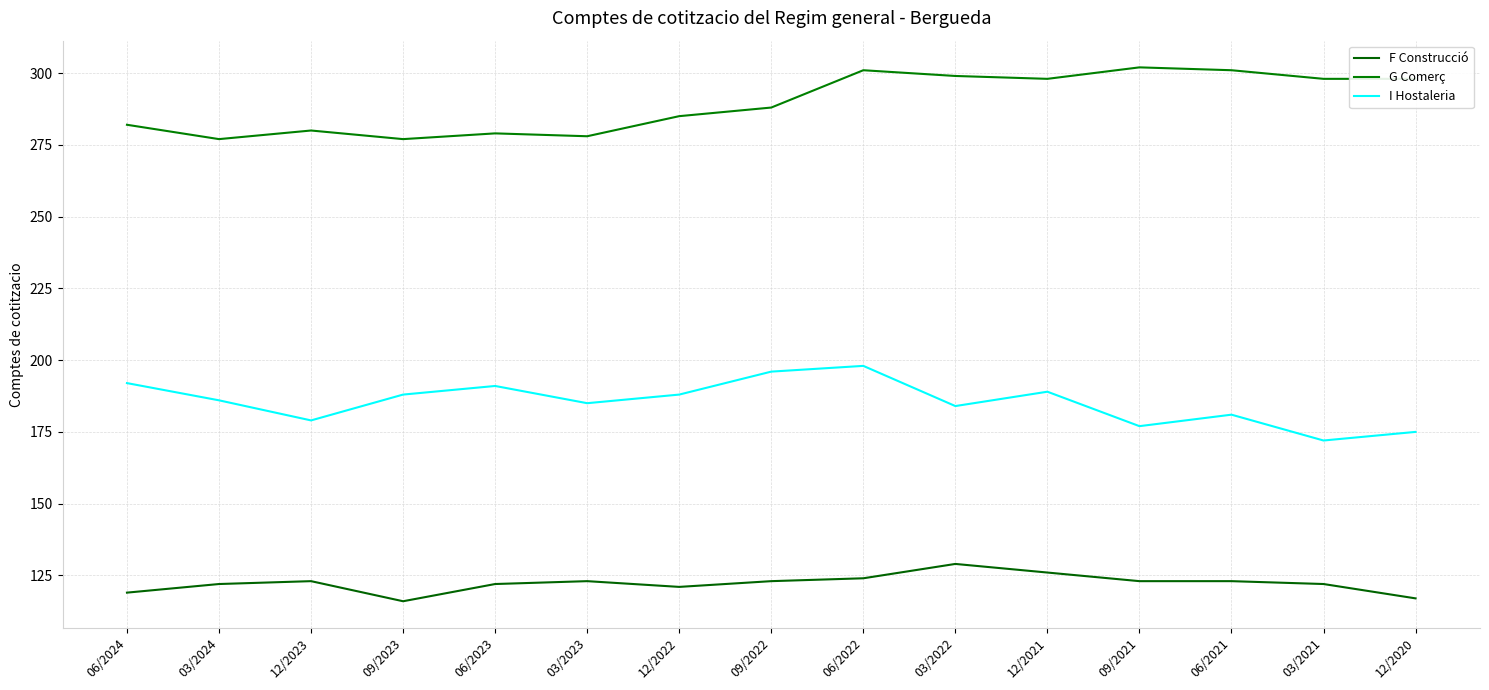

Reading left to right, what are all the values shown in this chart?

F Construcció: 06/2024=119	03/2024=122	12/2023=123	09/2023=116	06/2023=122	03/2023=123	12/2022=121	09/2022=123	06/2022=124	03/2022=129	12/2021=126	09/2021=123	06/2021=123	03/2021=122	12/2020=117
G Comerç: 06/2024=282	03/2024=277	12/2023=280	09/2023=277	06/2023=279	03/2023=278	12/2022=285	09/2022=288	06/2022=301	03/2022=299	12/2021=298	09/2021=302	06/2021=301	03/2021=298	12/2020=298
I Hostaleria: 06/2024=192	03/2024=186	12/2023=179	09/2023=188	06/2023=191	03/2023=185	12/2022=188	09/2022=196	06/2022=198	03/2022=184	12/2021=189	09/2021=177	06/2021=181	03/2021=172	12/2020=175